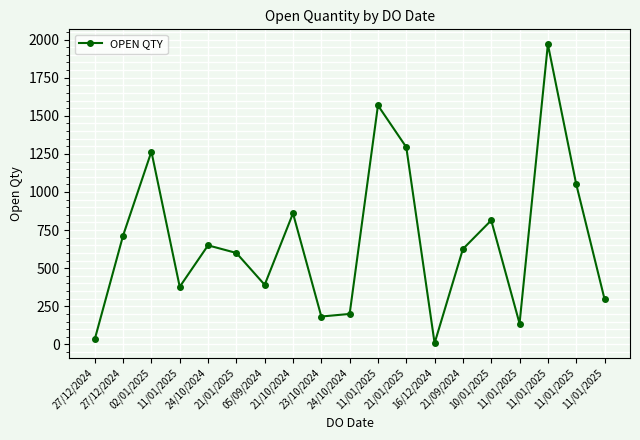

What is the change in value from 27/12/2024 to 11/01/2025?

+1018